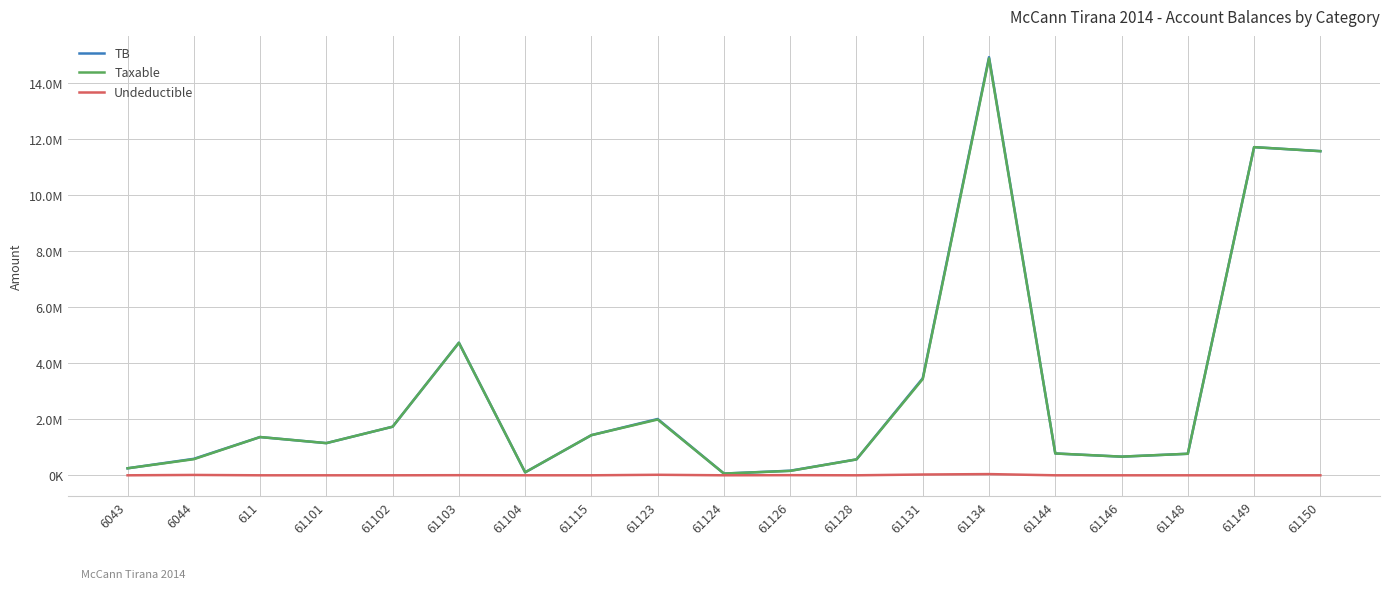

Is it true that Undeductible equals -18332.6 at 61104?

False